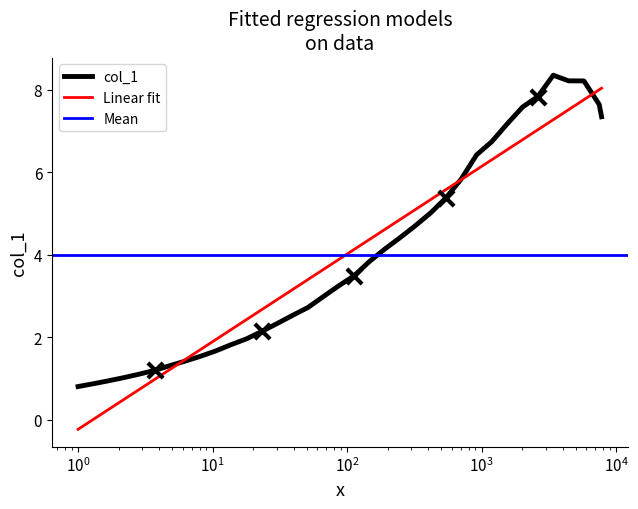

What is the highest value of the col_1 series?

8.4